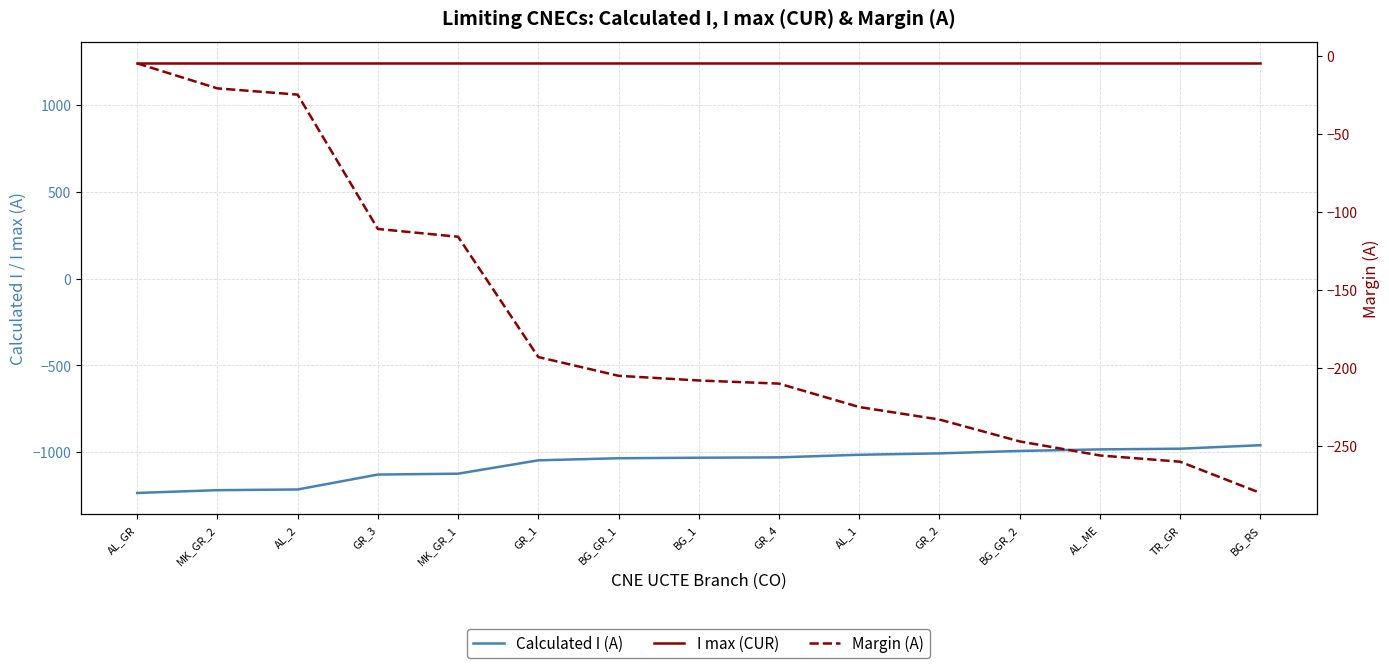

Which category has the lowest value in the I max (CUR) series?

AL_GR